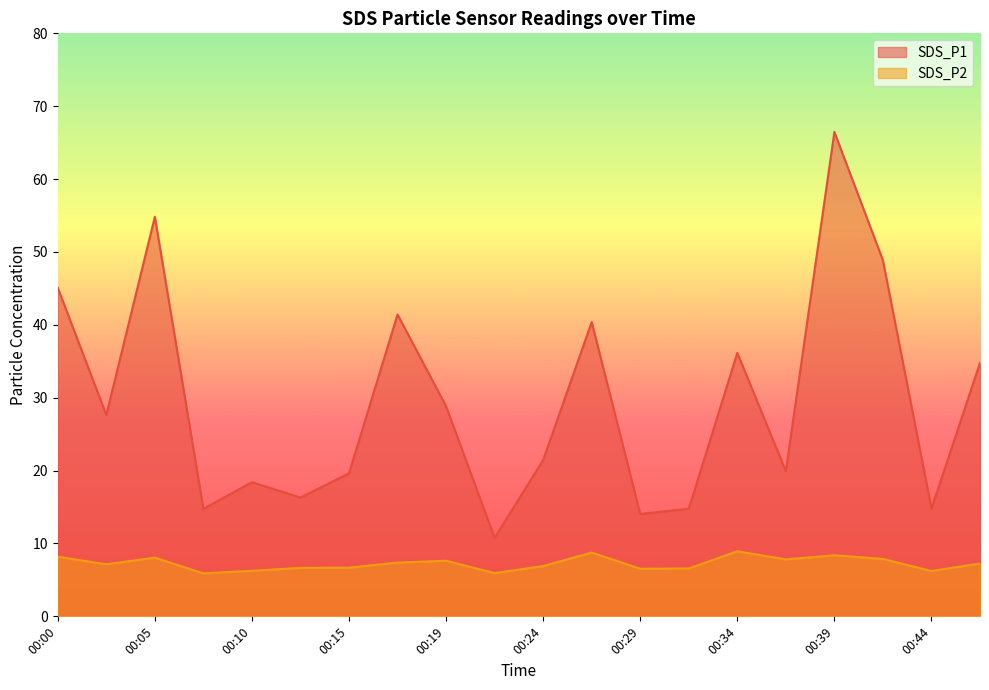

What is the value of the SDS_P1 point at the 6th from the left?

16.3